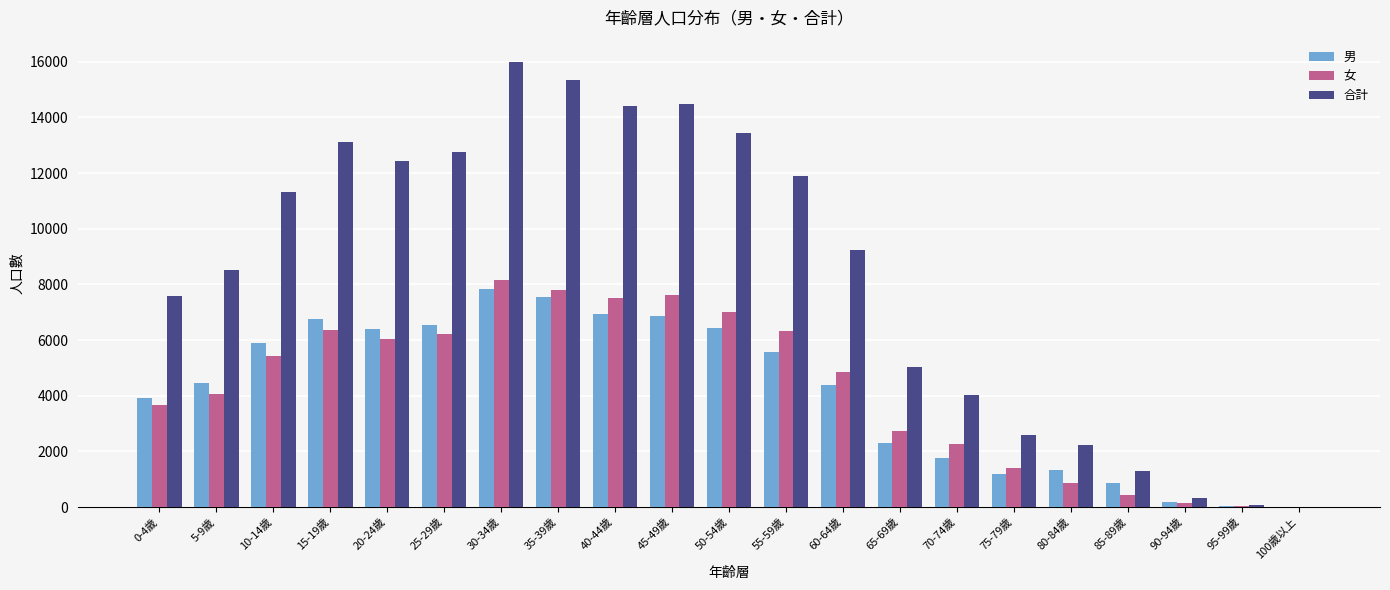

What is the highest value of the 女 series?

8172